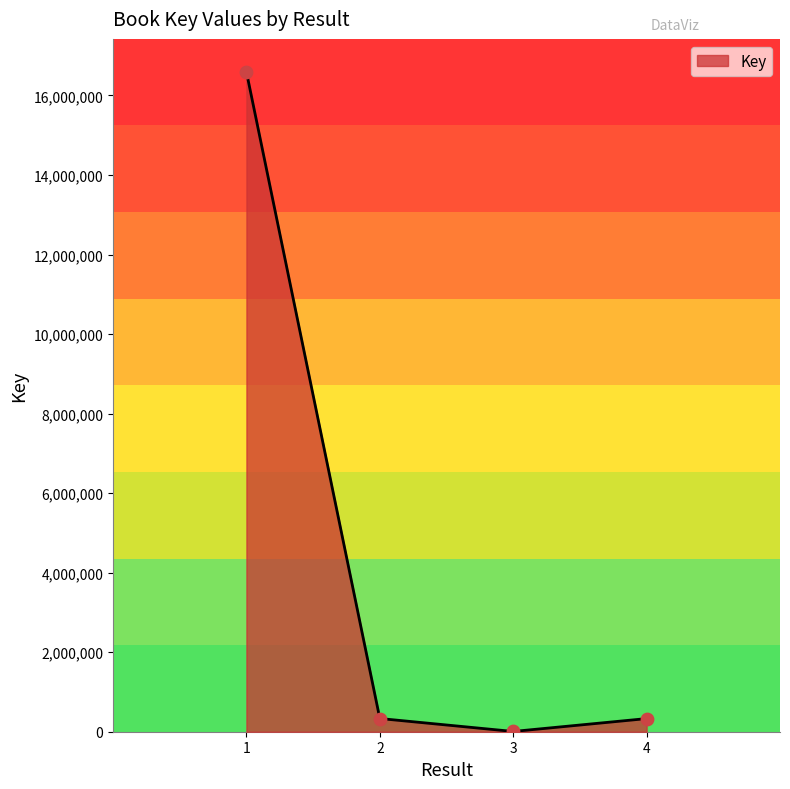

What is the change in value from 2 to 4?

-1875